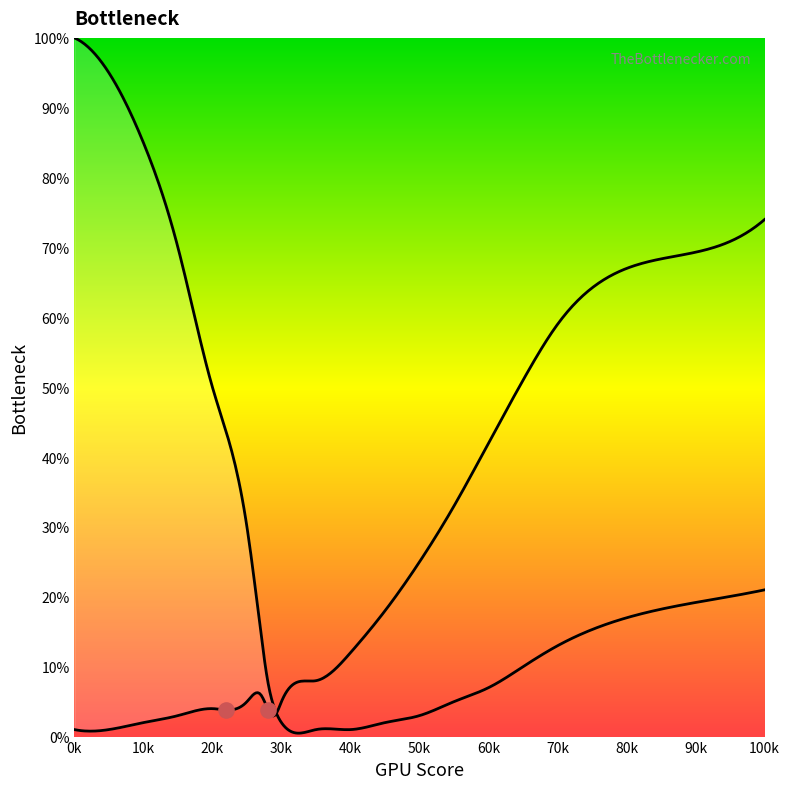

Which series has the widest spread of Y values?

CPU Bottleneck